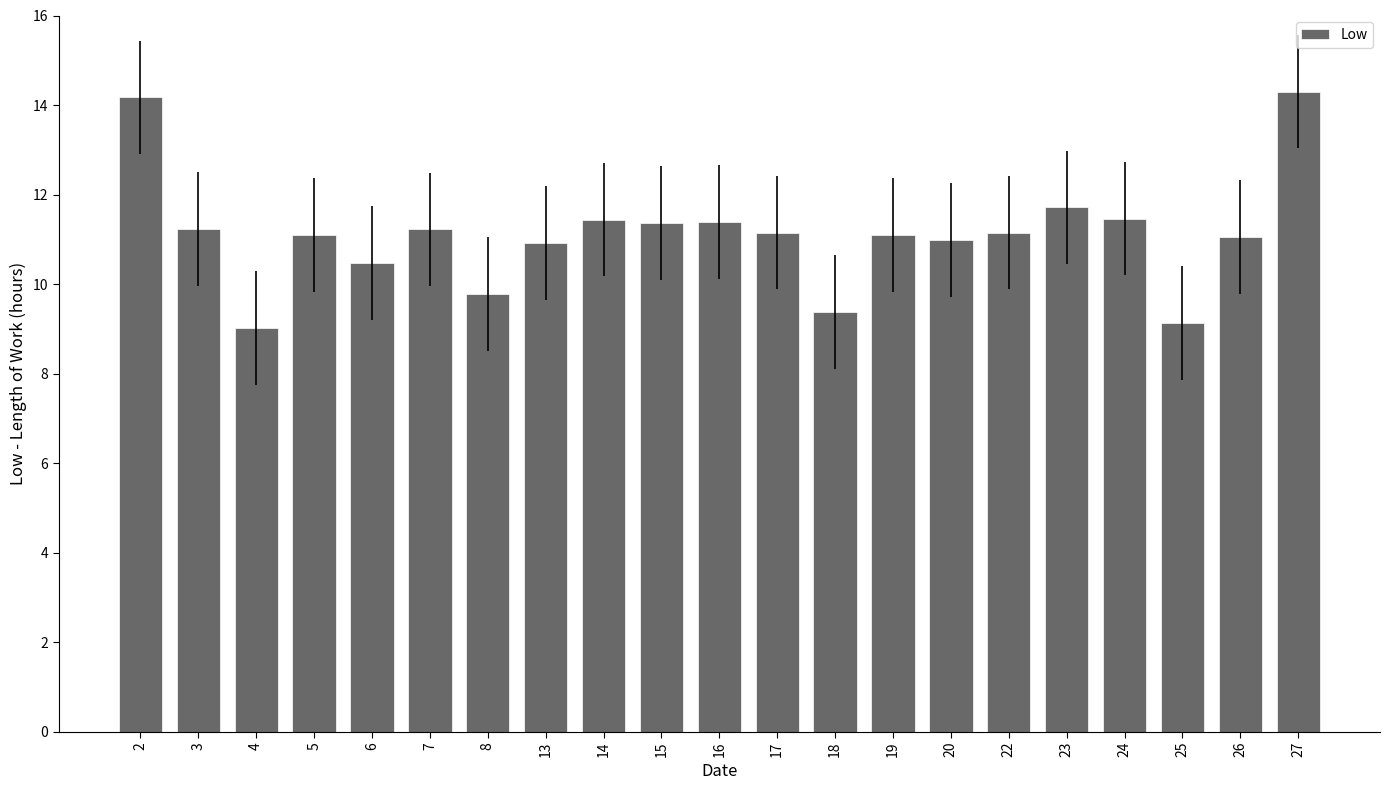

What is the average value?

11.1